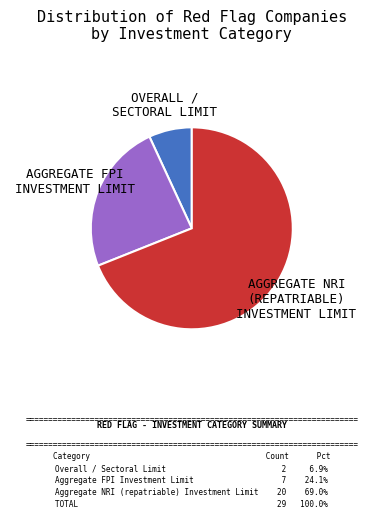

Is there any slice that represents more than half of the pie?

Yes